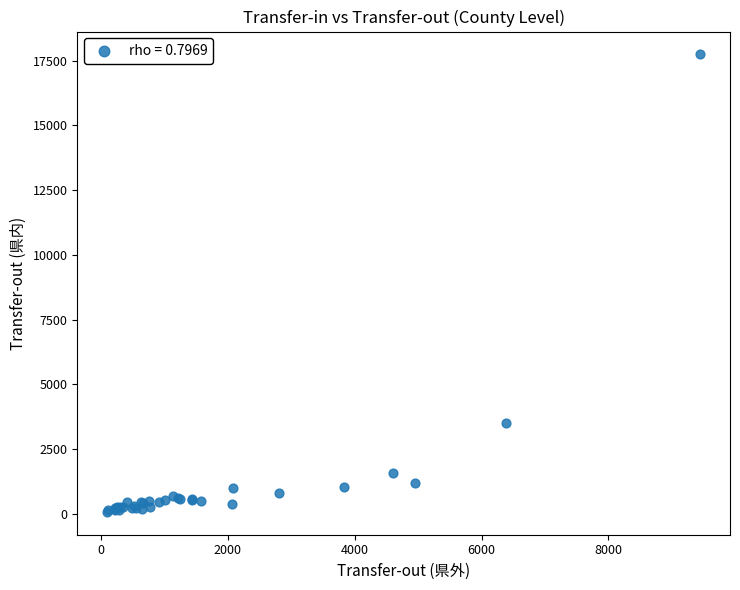

What Y value in the scatter plot is closest to 8911?

3526